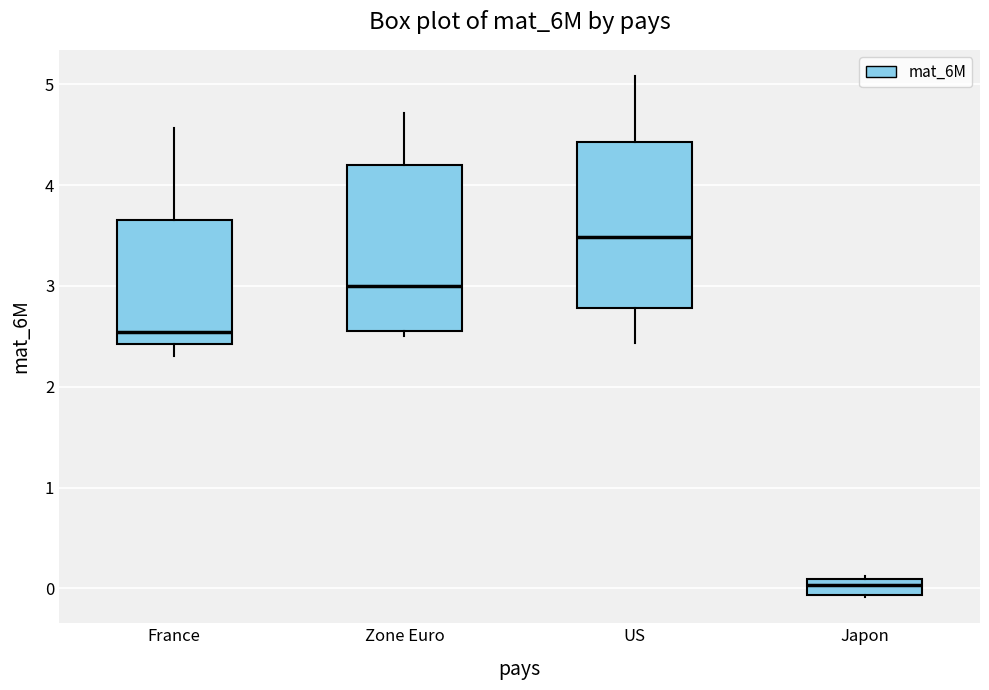

Where does the lower whisker of the box for France end on the y-axis? The values are not printed on the chart, so give them approximately, as read against the axis.

2.3